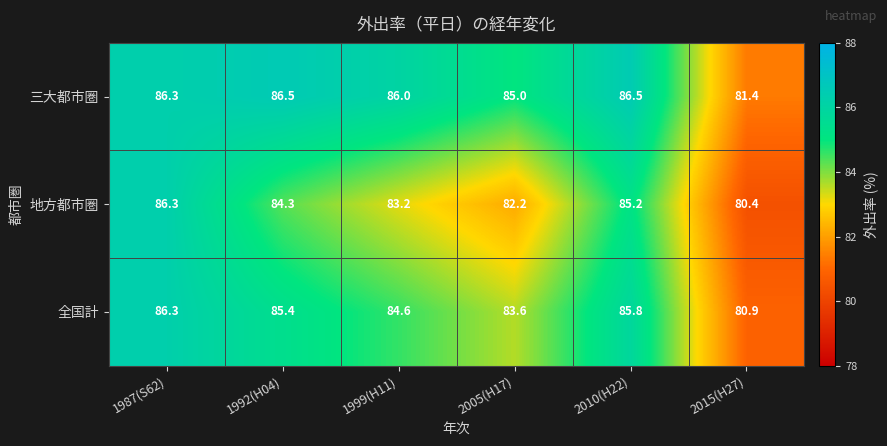

Rank the series by their average value, from lowest to highest.

地方都市圏, 全国計, 三大都市圏